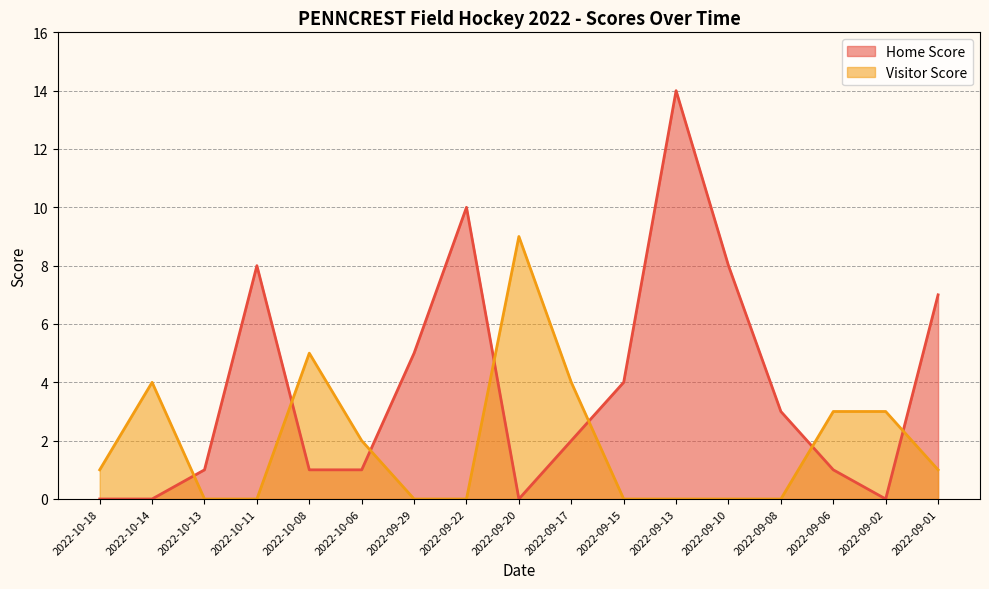

What is the label of the 17th point from the right?

2022-10-18